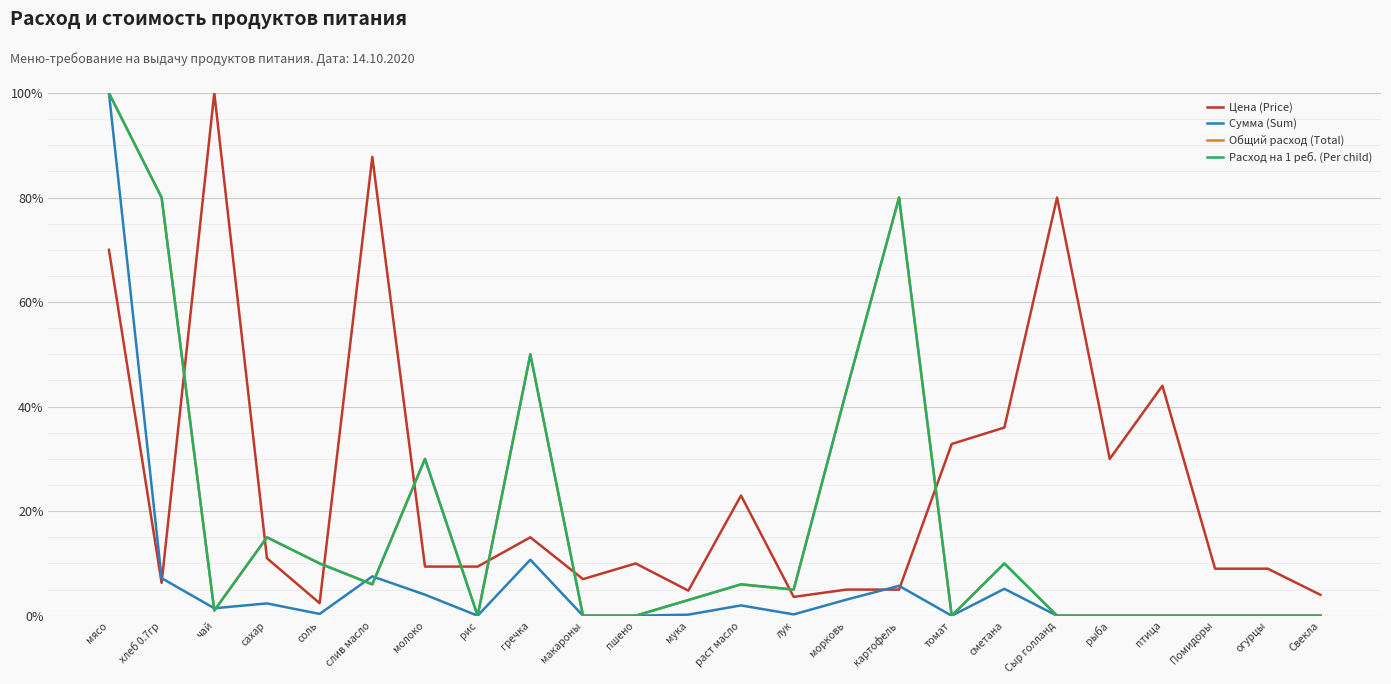

Rank the categories by Цена (Price) value from highest to lowest.

чай, слив масло, Сыр голланд, мясо, птица, сметана, томат, рыба, раст масло, гречка, сахар, пшено, молоко, рис, Помидоры, огурцы, макароны, хлеб 0.7гр, морковь, картофель, мука, Свекла, лук, соль